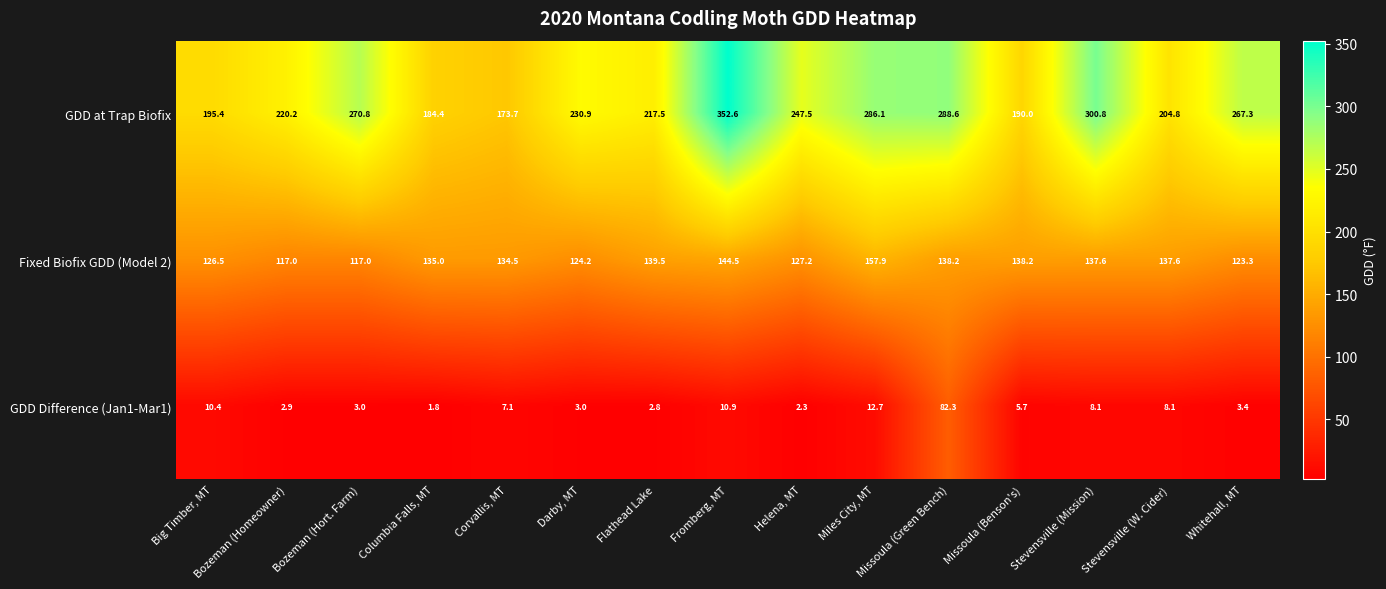

What is the difference between the maximum and minimum values in the GDD Difference (Jan1-Mar1) series?

80.5